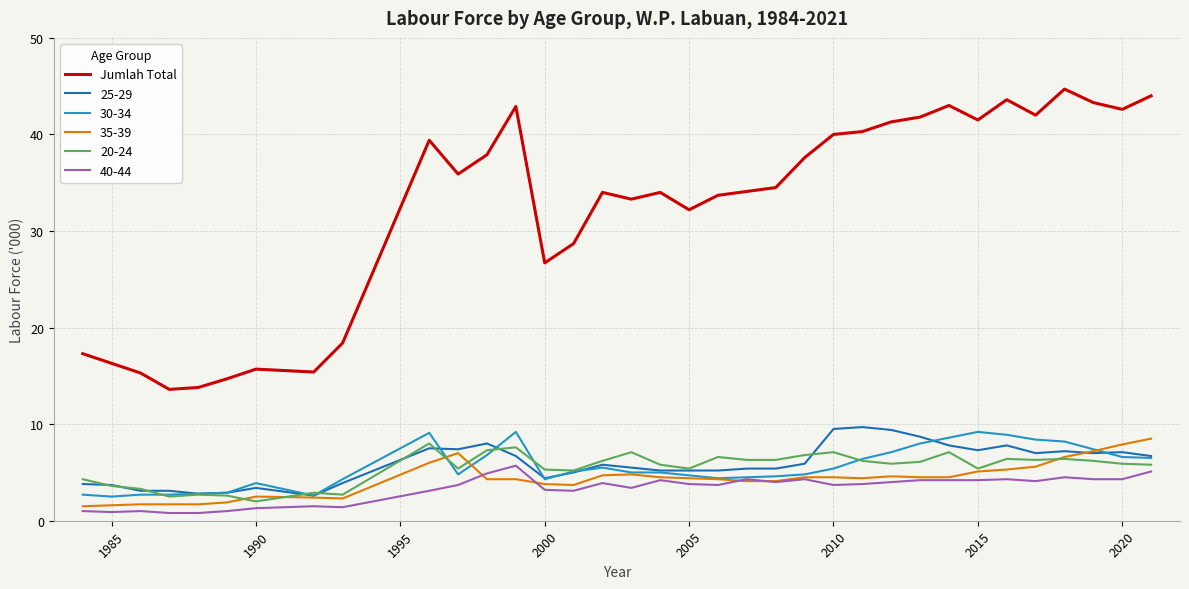

What is the smallest value displayed?

0.8